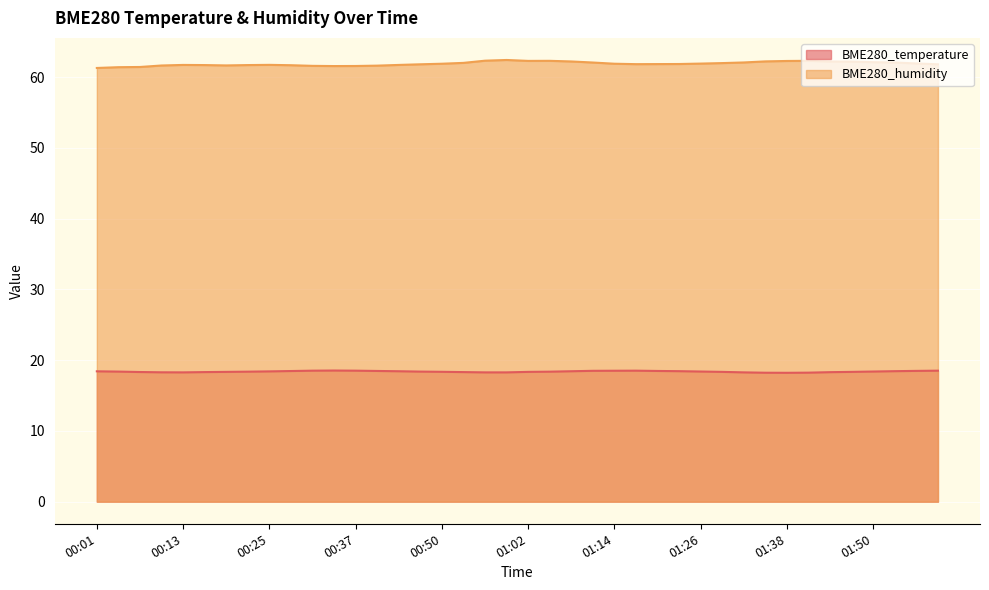

Does the chart display data point markers on the line(s)?

No